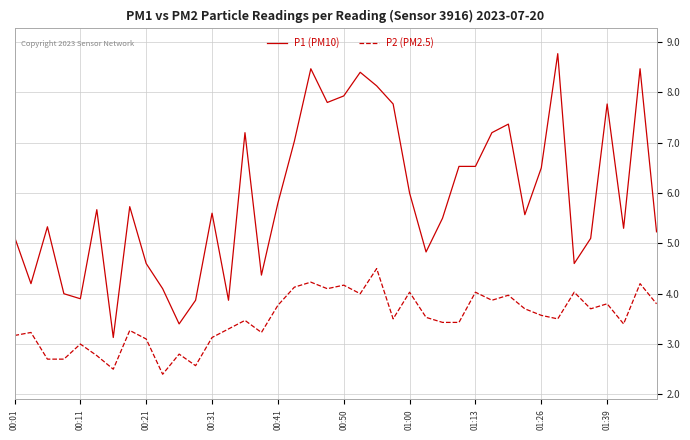

What is the difference between the second highest and second lowest values in the P2 (PM2.5) series?

1.7